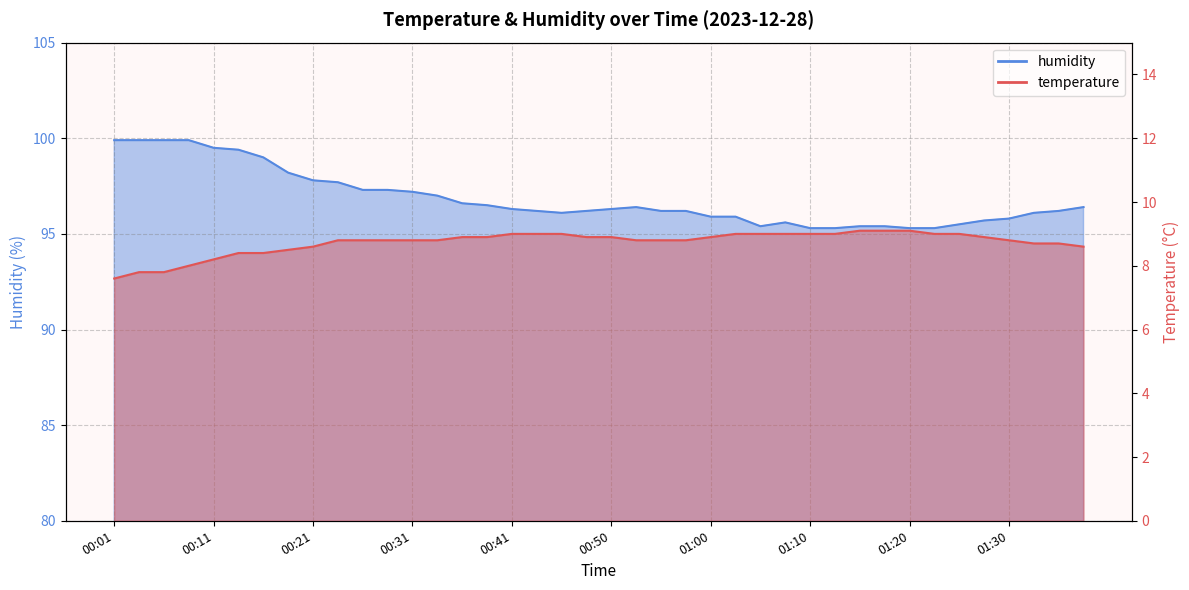

In humidity, how many points are lower than both neighbors (excluding endpoints)?

2